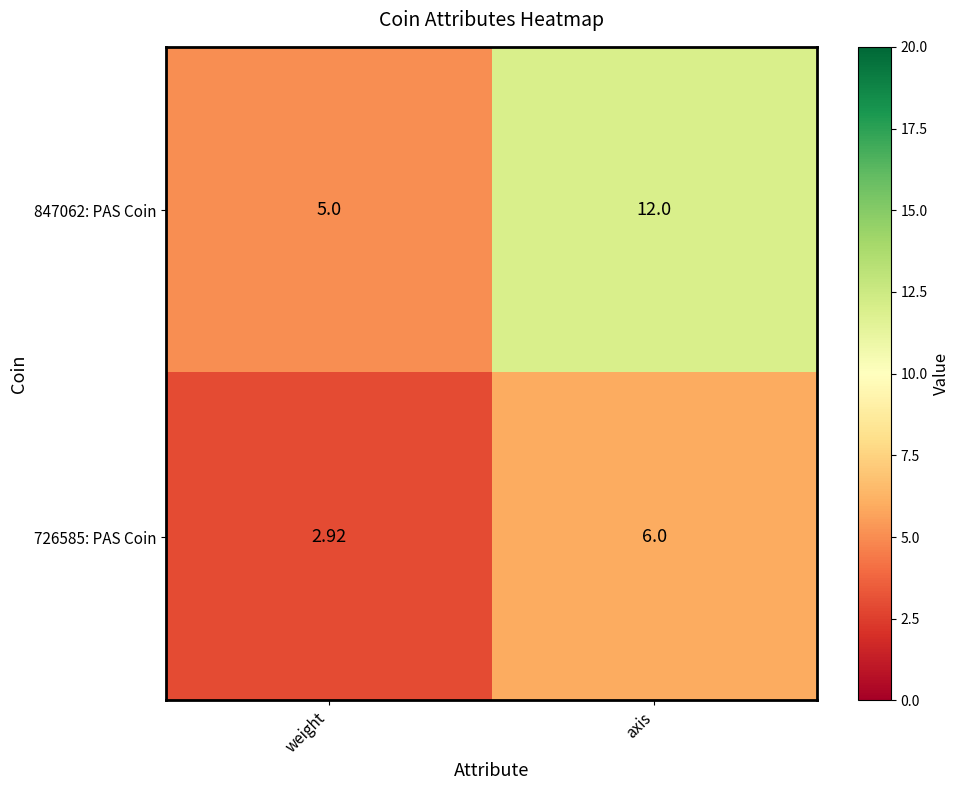

Which series has the largest total across all categories?

847062: PAS Coin